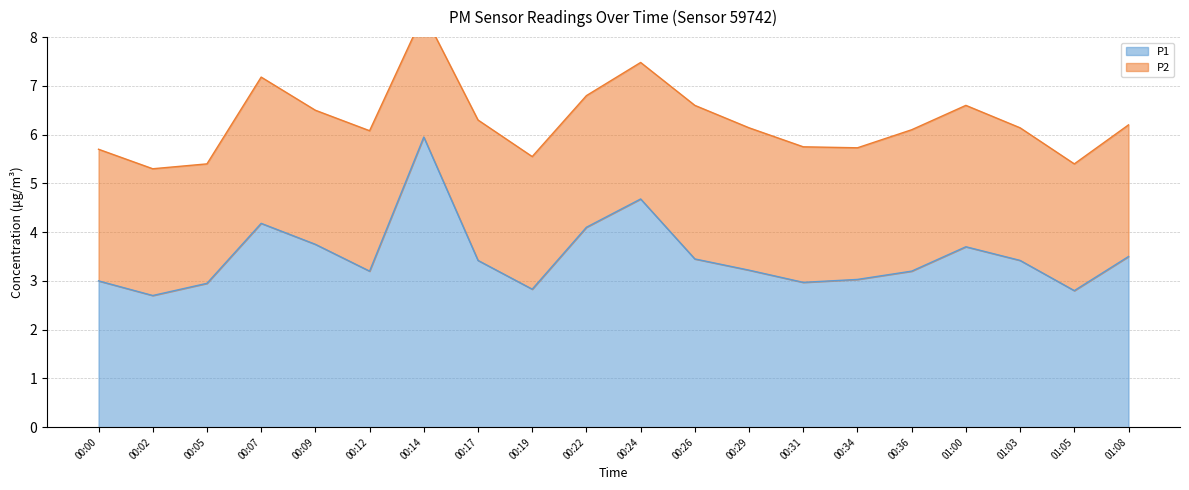

Which category has the highest value in the P1 series?

00:14